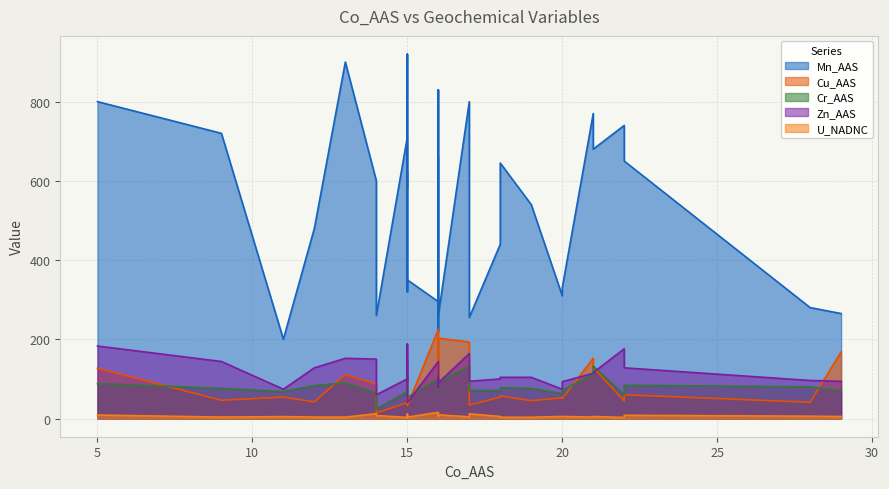

True or false: Zn_AAS and Cu_AAS cross at least once.

True